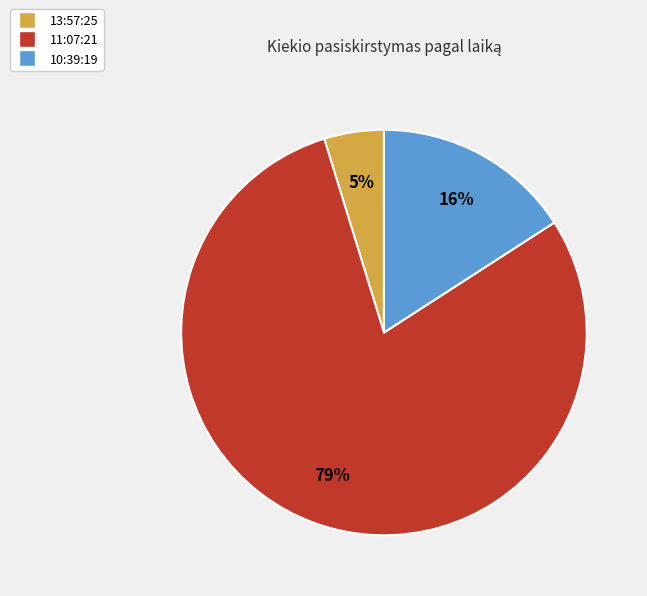

To the nearest percent, what is the average slice percentage?

33%